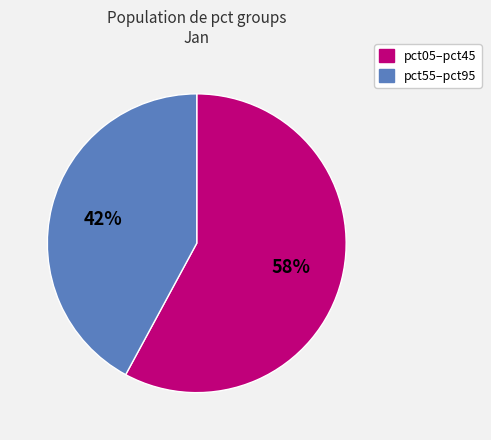

To the nearest percent, what is the average slice percentage?

50%